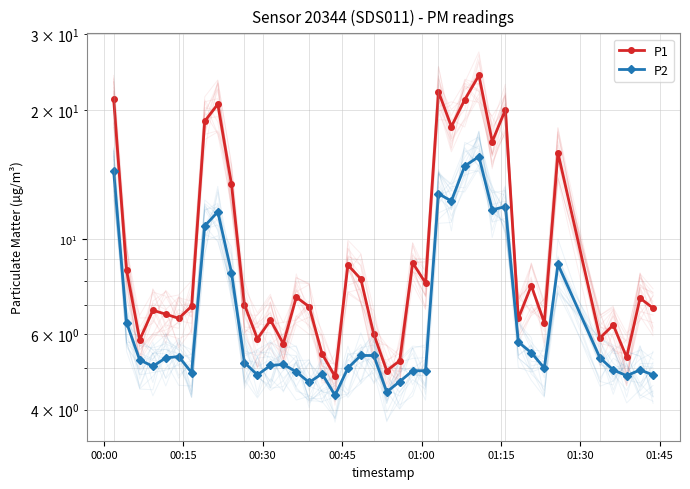

Is the value of P1 at 8 greater than the value of P2 at 29?

Yes